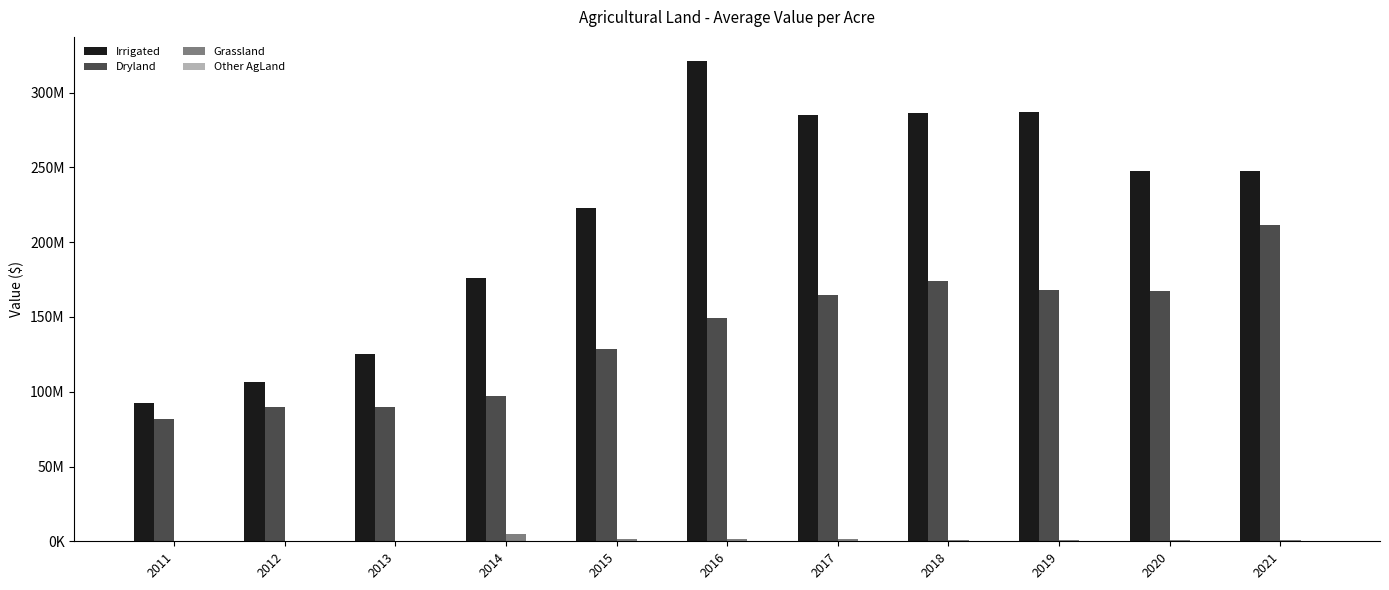

How many bars are there in total?

44